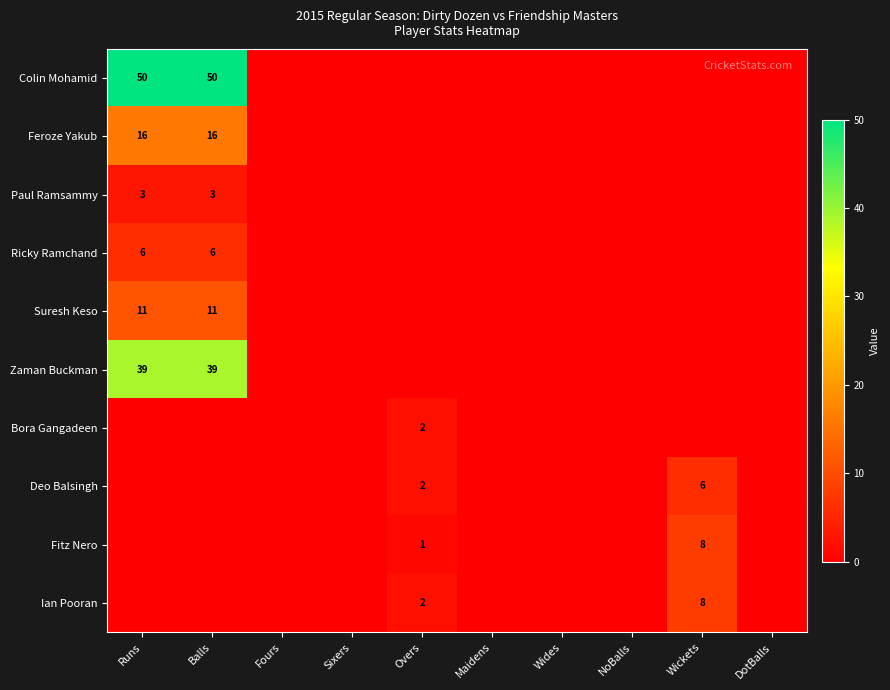

How many categories are shown in the chart?

10